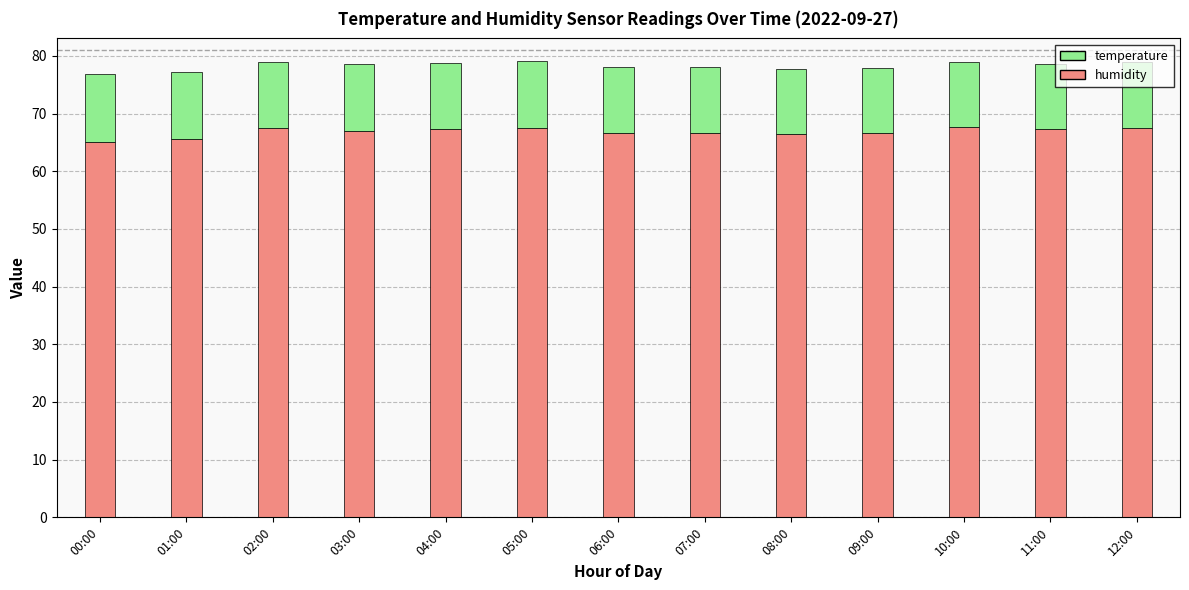

What is the difference between the maximum and minimum values in the humidity series?

2.6